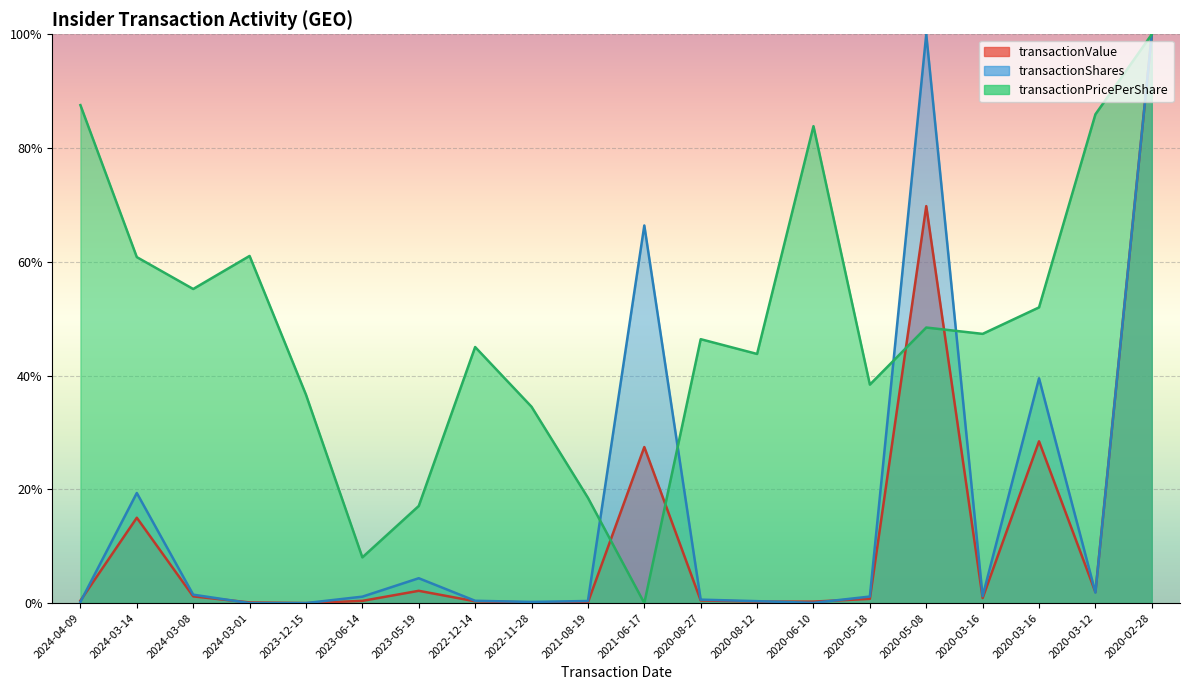

List the labels in order of transactionShares value, smallest first.

2024-03-01, 2023-12-15, 2020-06-10, 2024-04-09, 2022-11-28, 2020-08-12, 2021-08-19, 2022-12-14, 2020-08-27, 2023-06-14, 2020-05-18, 2020-03-16, 2024-03-08, 2020-03-12, 2023-05-19, 2024-03-14, 2020-03-16, 2021-06-17, 2020-05-08, 2020-02-28